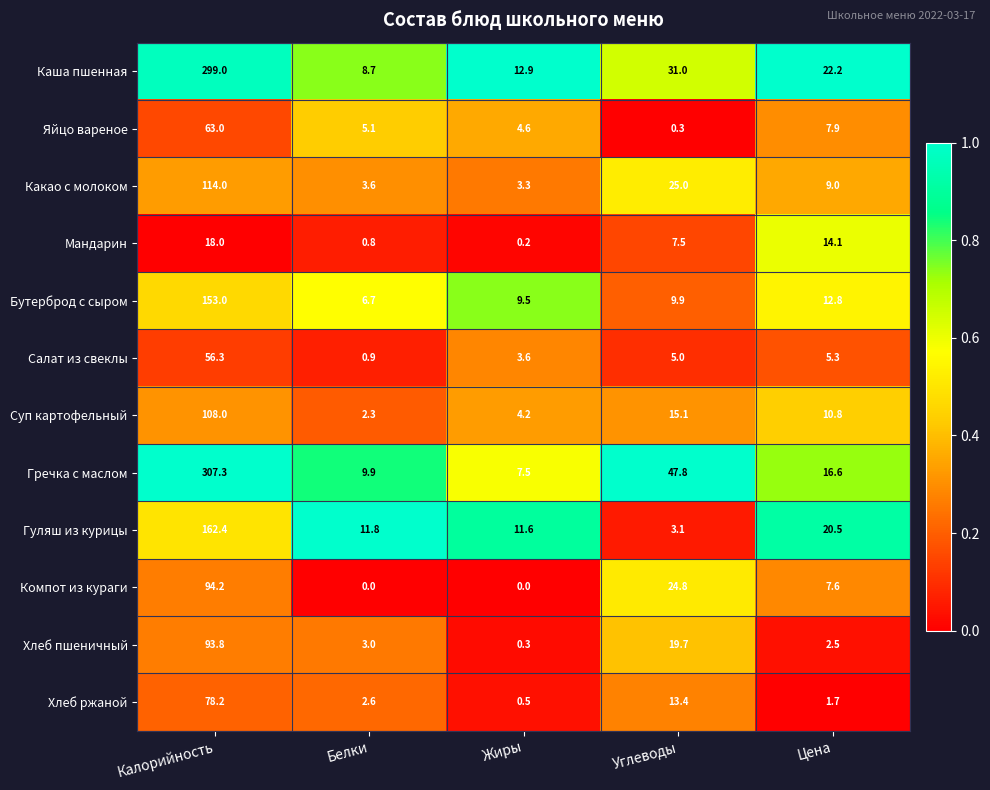

What is the approximate value of Суп картофельный at Цена?

10.8